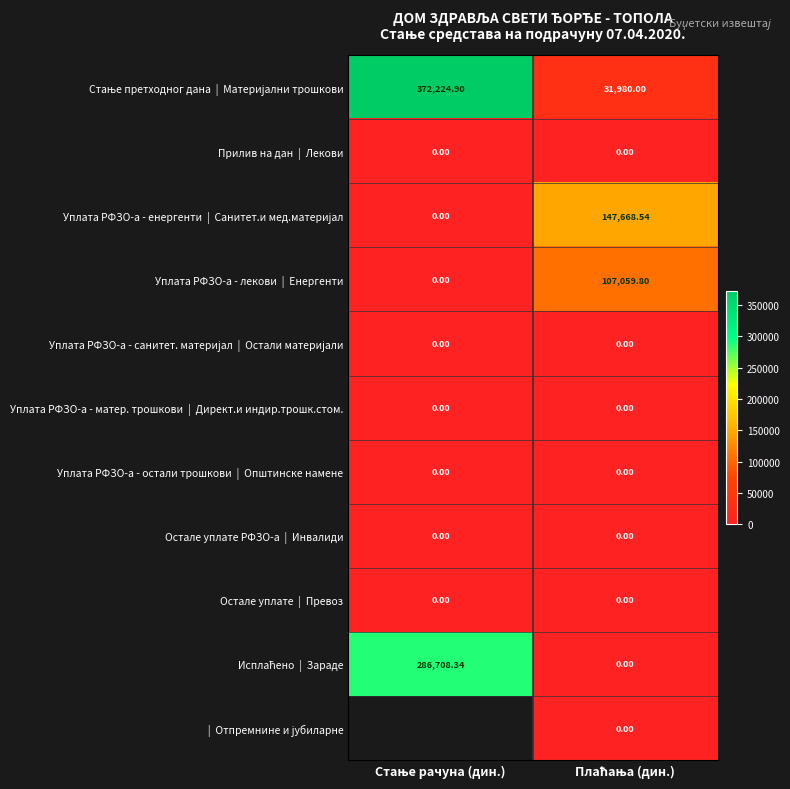

Count the number of data series in this chart.

11